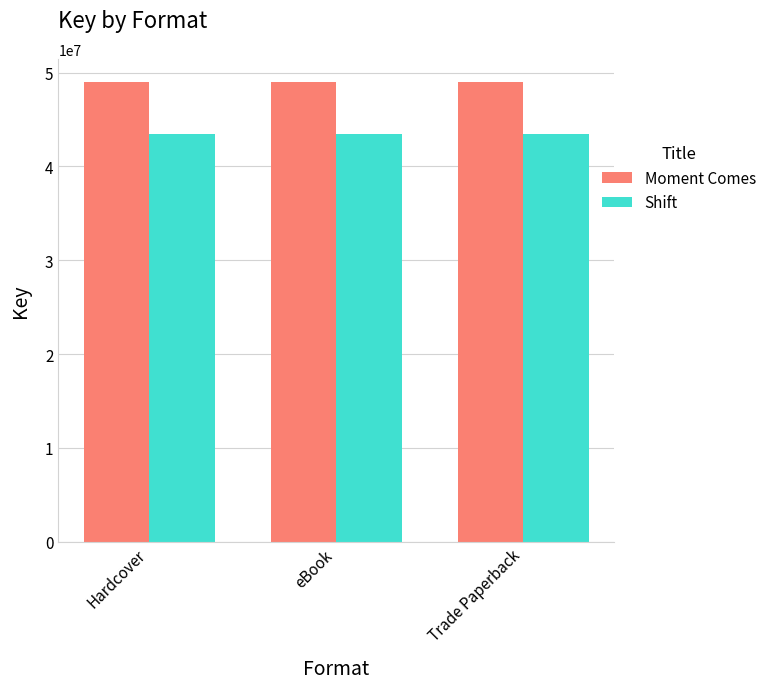

Does the chart contain stacked bars?

No